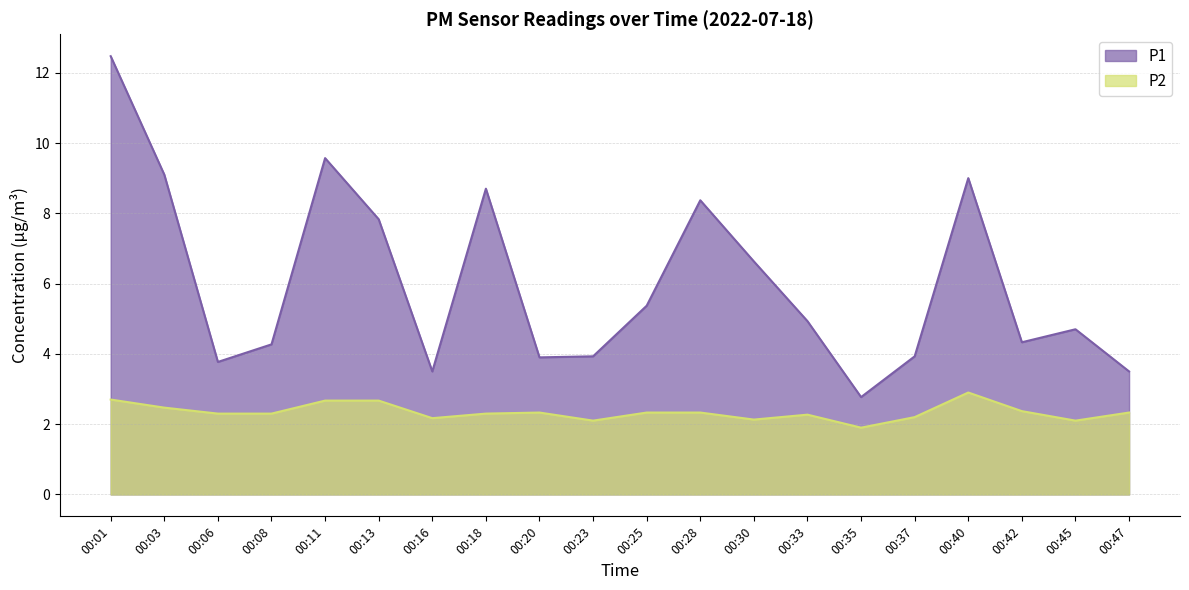

In P2, how many points are higher than both neighbors (excluding endpoints)?

3